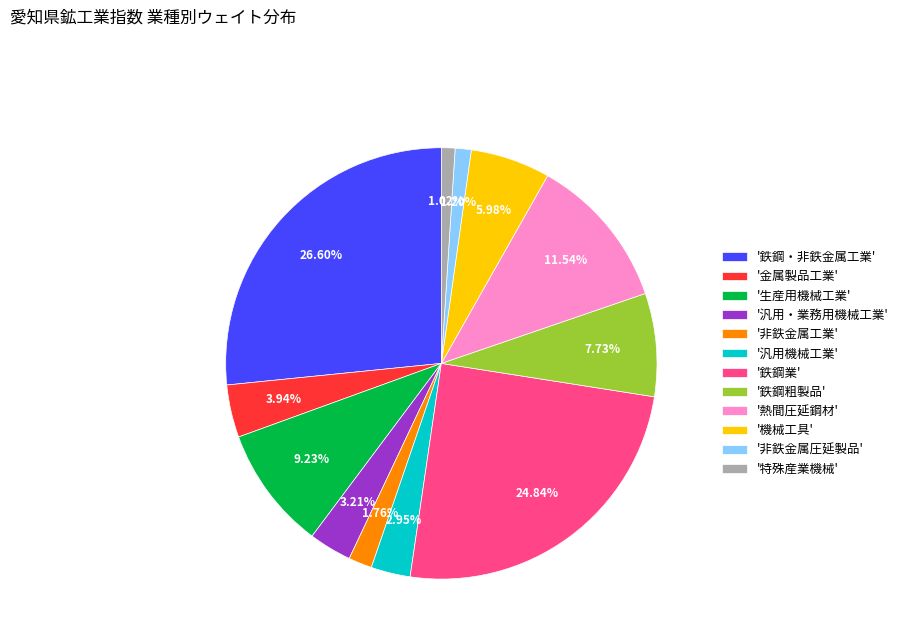

Which has a higher value, '鉄鋼粗製品' or '特殊産業機械'?

'鉄鋼粗製品'